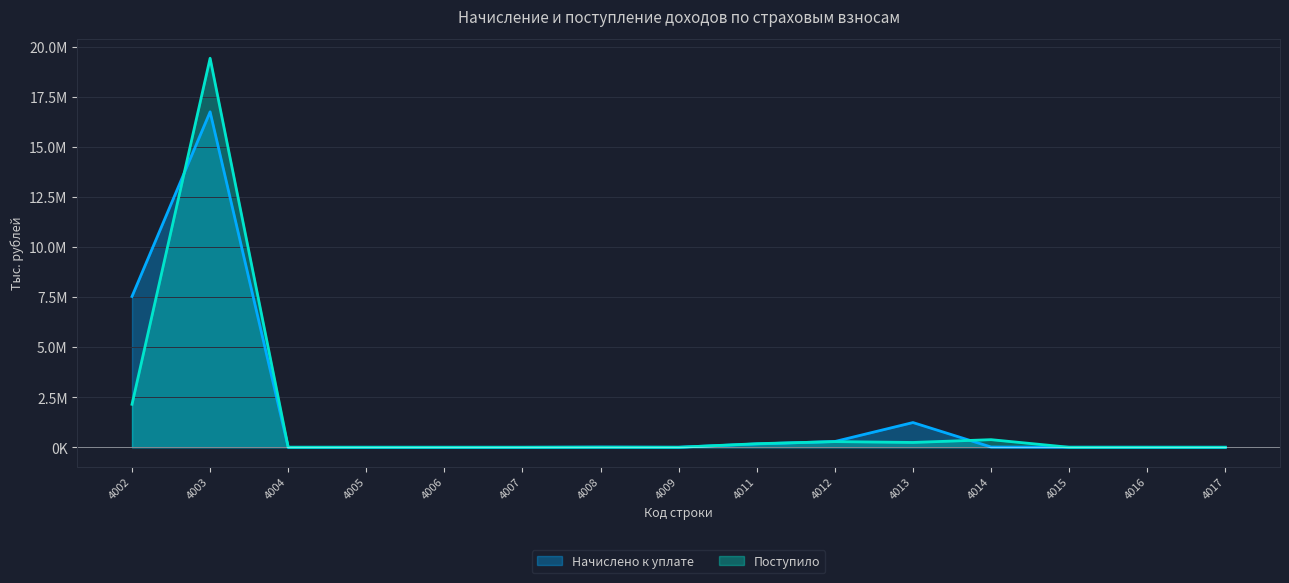

What is the difference between the highest and lowest values at 4011?

12921